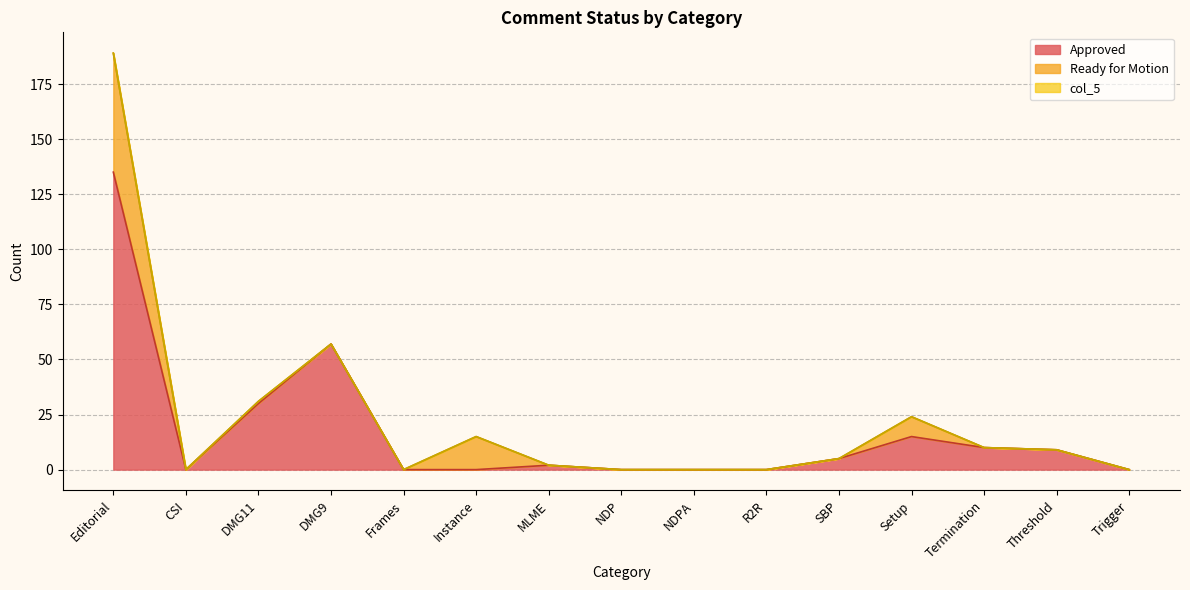

At which category is the sum across all series the highest?

Editorial